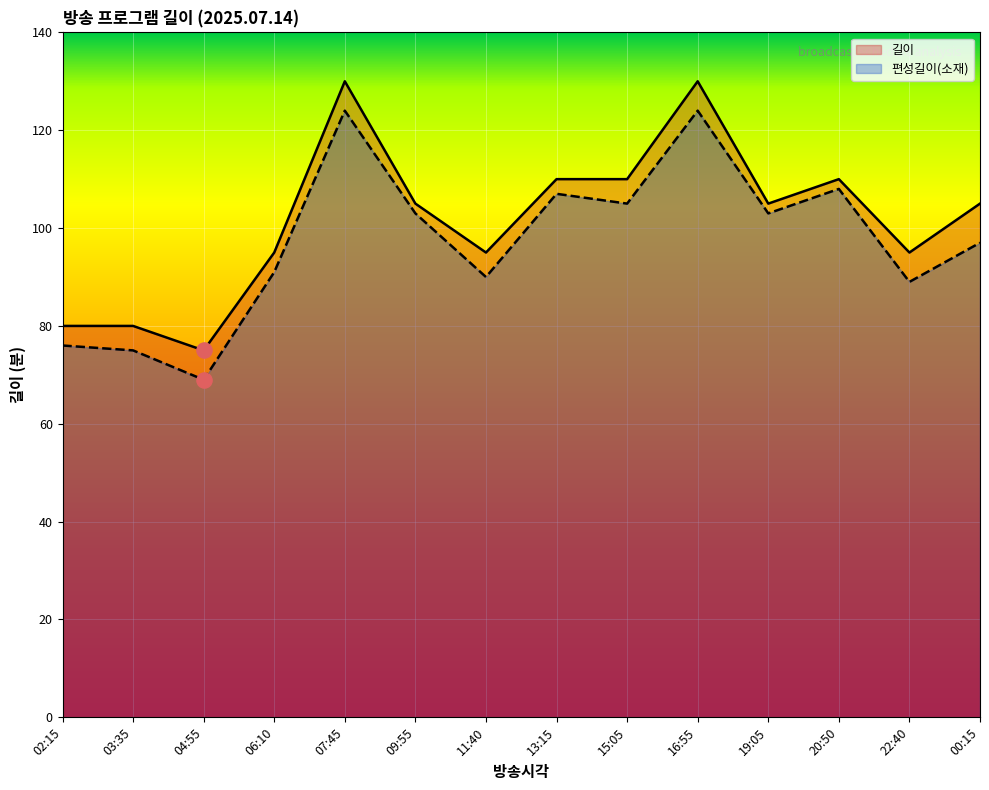

At which category is the sum across all series the highest?

07:45